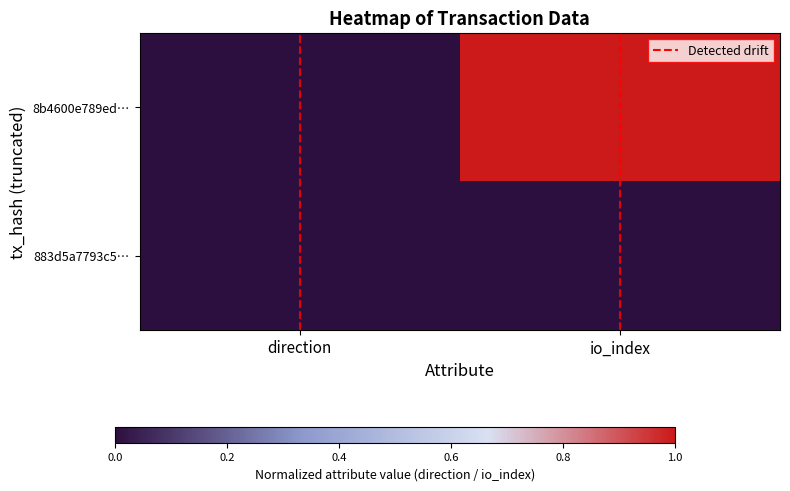

List the series in order of their peak value, lowest first.

883d5a7793c5…, Detected drift, 8b4600e789ed…